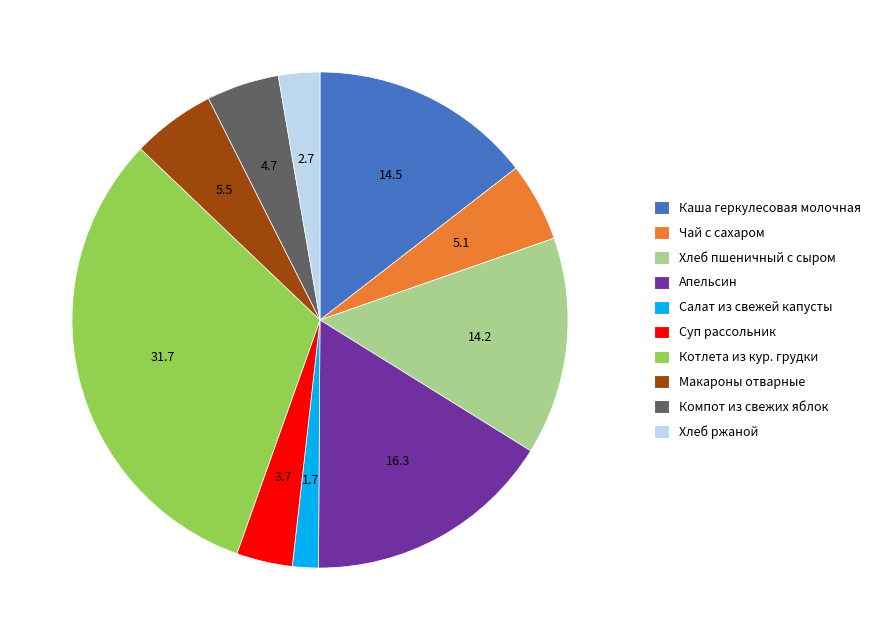

Between Каша геркулесовая молочная and Суп рассольник, which is larger?

Каша геркулесовая молочная